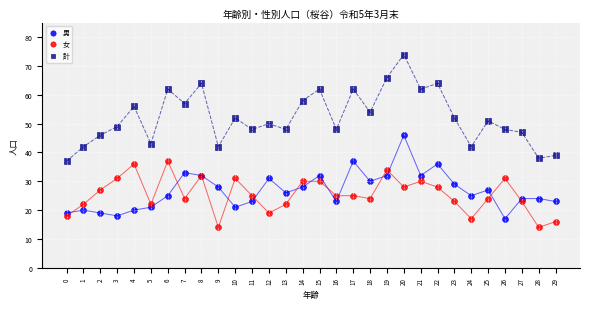

Which series contains the lowest Y value?

女